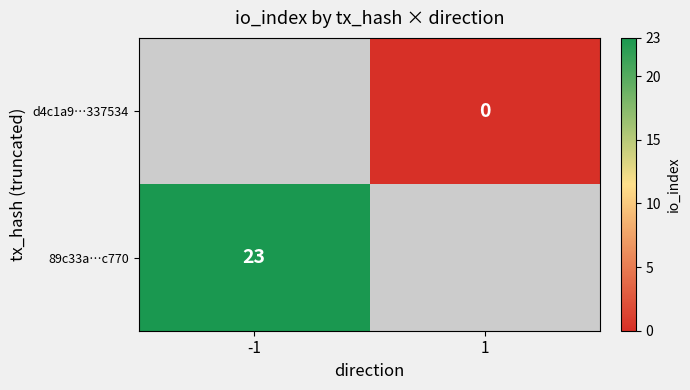

True or false: 89c33a…c770 has a value of 15 at -1.

False